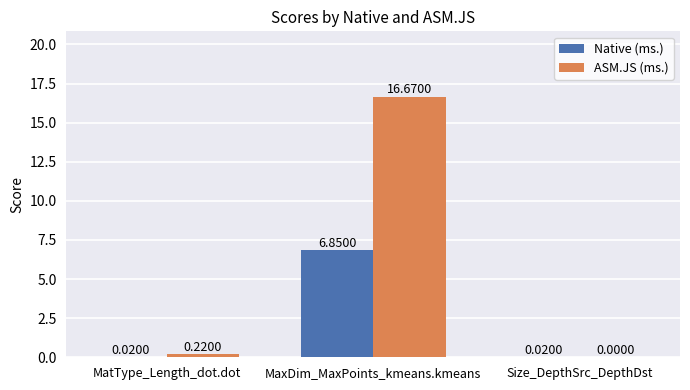

Which series has the largest range (max minus min)?

ASM.JS (ms.)